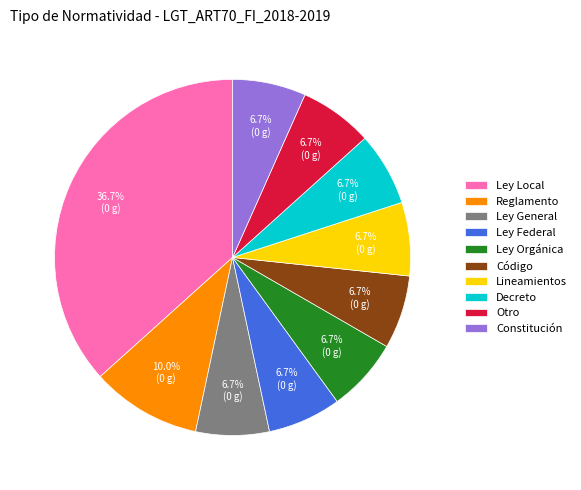

Does Lineamientos represent more than half of the total?

No